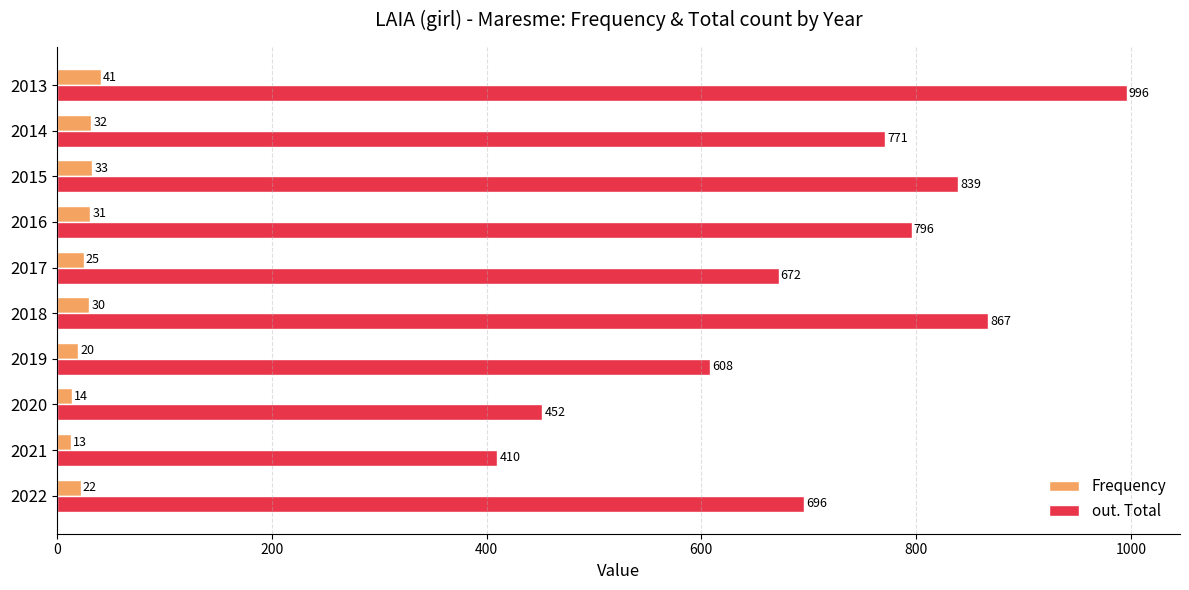

How many values in the Frequency series are below 30?

5